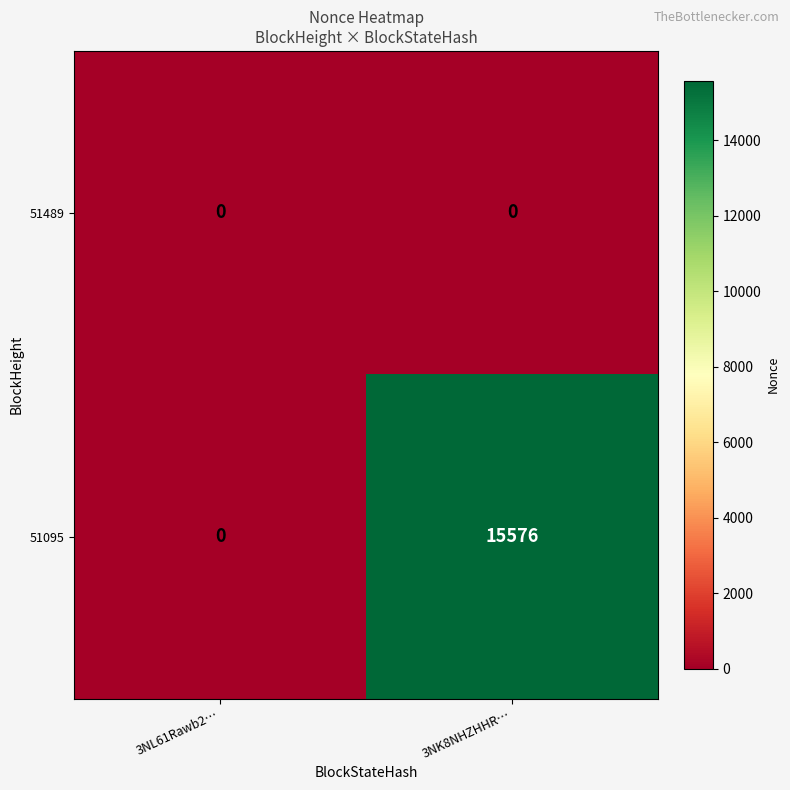

Which series has the widest spread of values?

51095